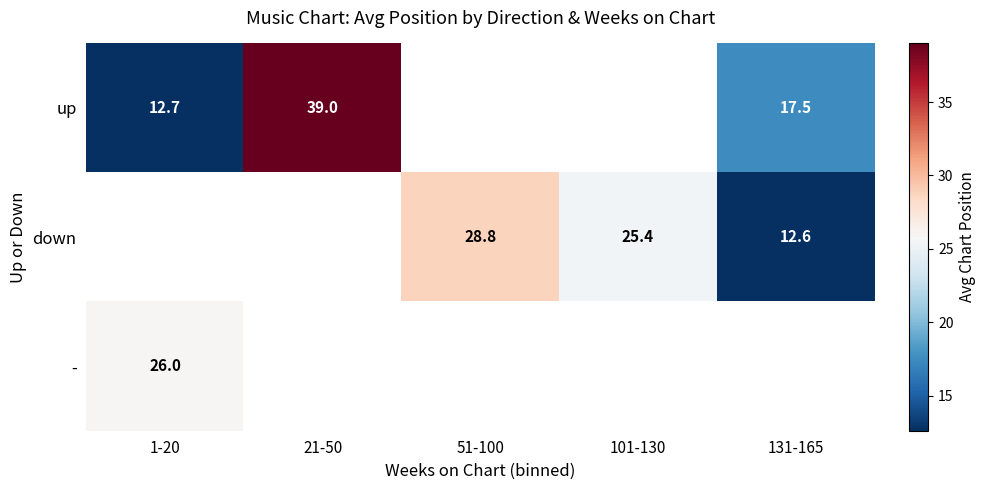

Which label corresponds to the smallest value in the chart?

131-165